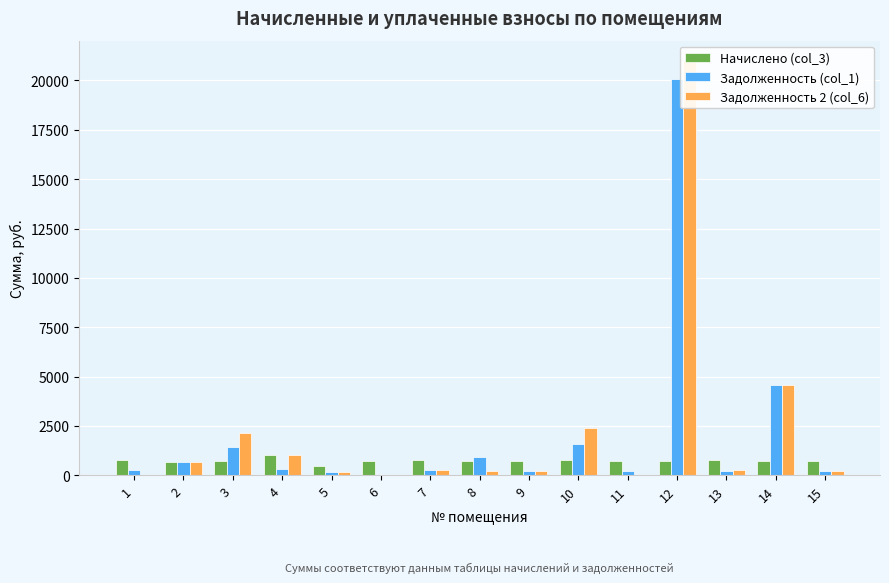

Rank the categories by Начислено (col_3) value from lowest to highest.

5, 2, 11, 8, 14, 6, 3, 9, 15, 12, 7, 1, 13, 10, 4